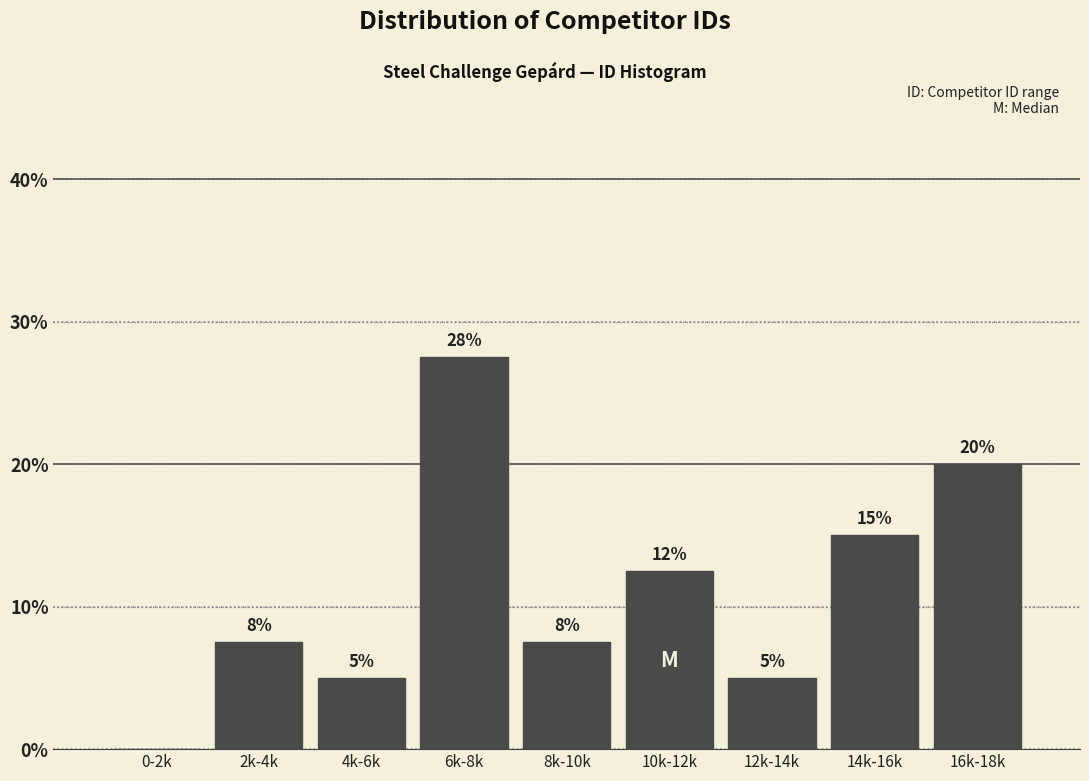

What is the greatest value displayed?

27.5